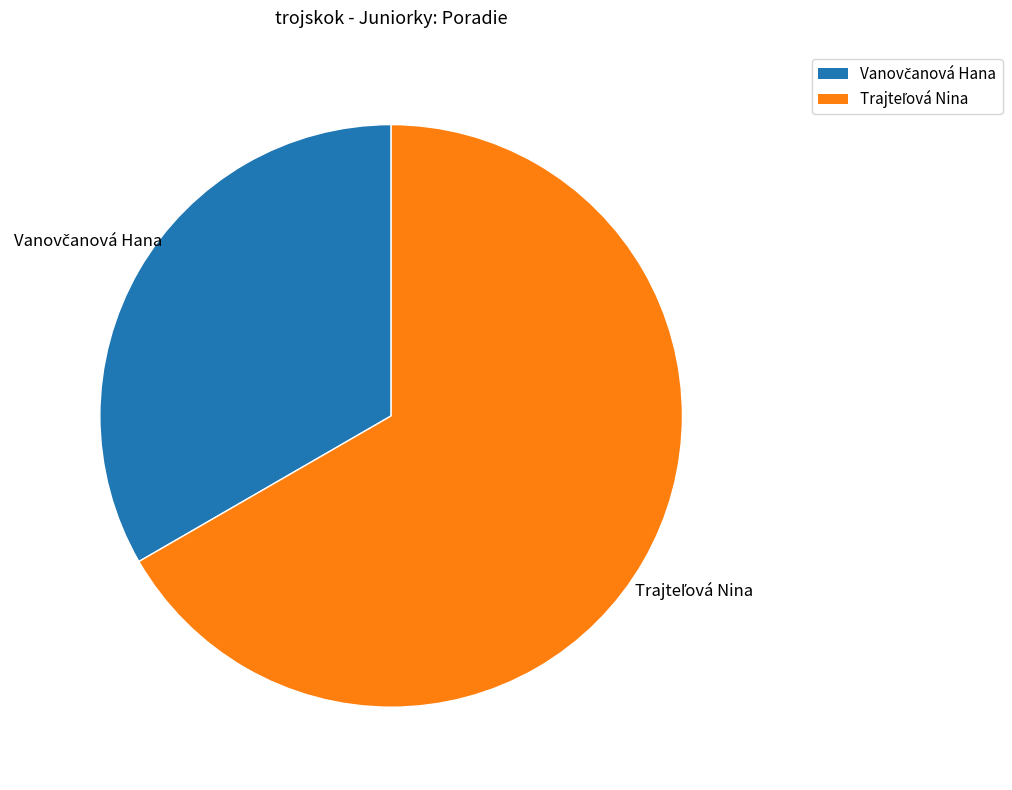

Is there any slice that represents more than half of the pie?

Yes